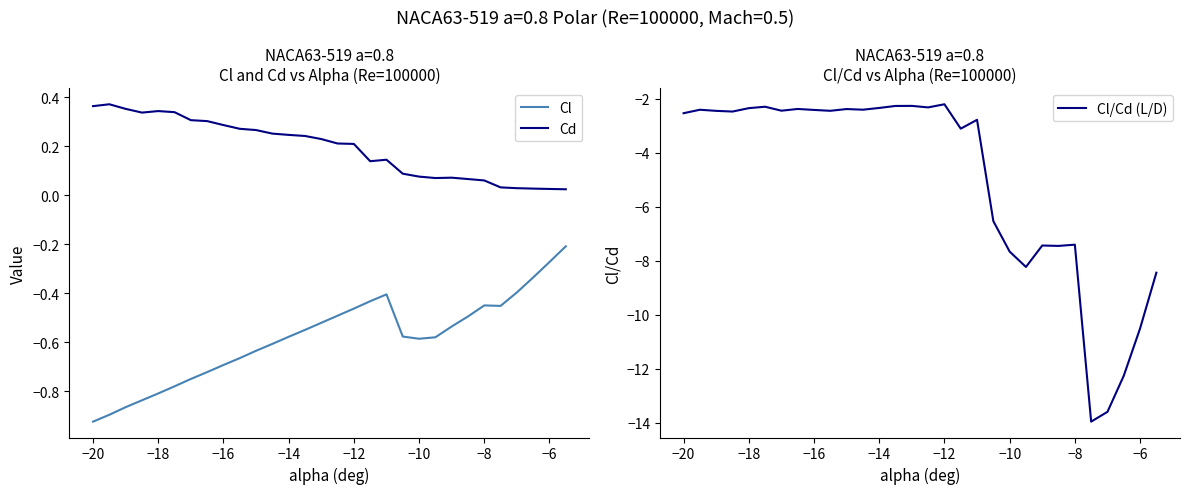

True or false: Cl and Cd cross at least once.

False